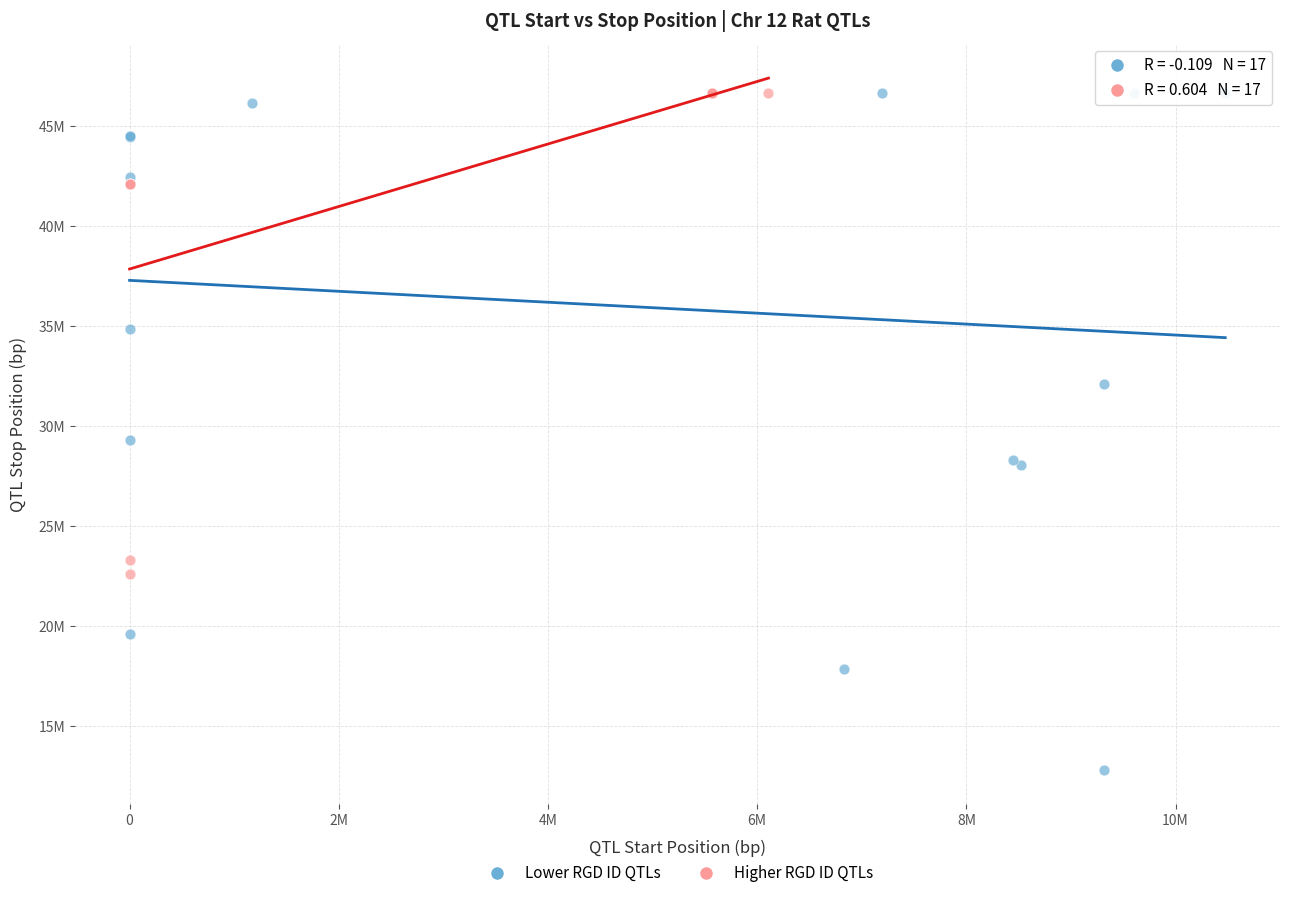

What are all the series names shown in the legend?

Lower RGD ID QTLs, Higher RGD ID QTLs